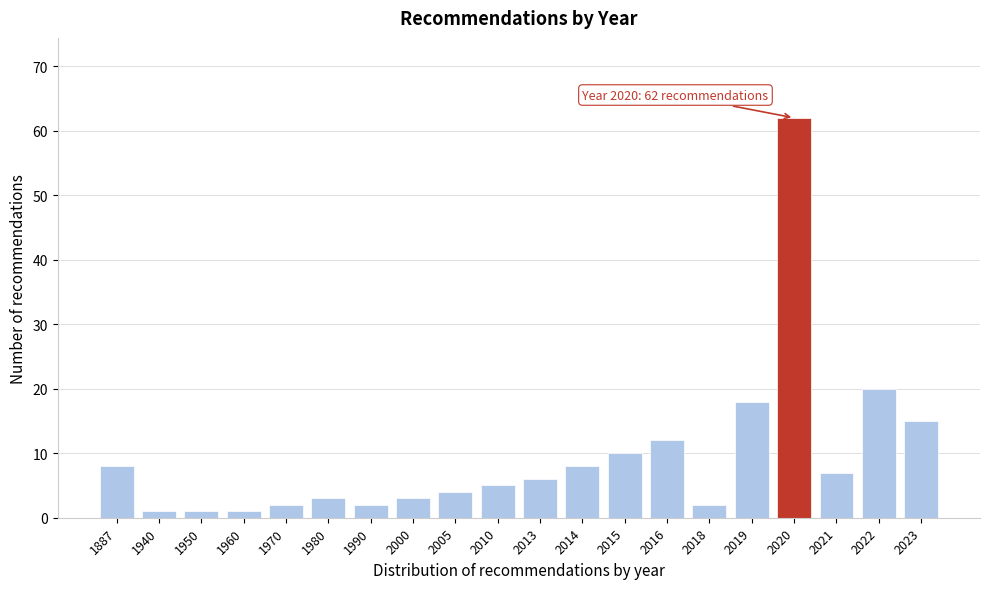

Reading left to right, transcribe all the data shown in this chart.

8	1	1	1	2	3	2	3	4	5	6	8	10	12	2	18	62	7	20	15